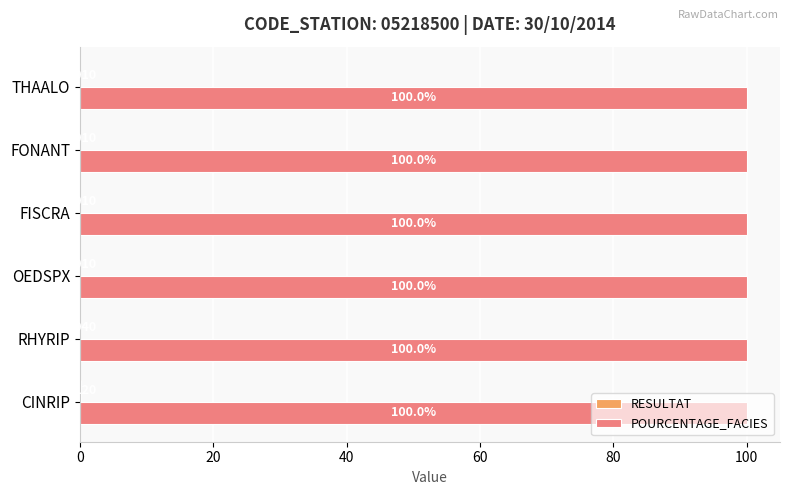

Rank the series by their maximum value, from lowest to highest.

RESULTAT, POURCENTAGE_FACIES